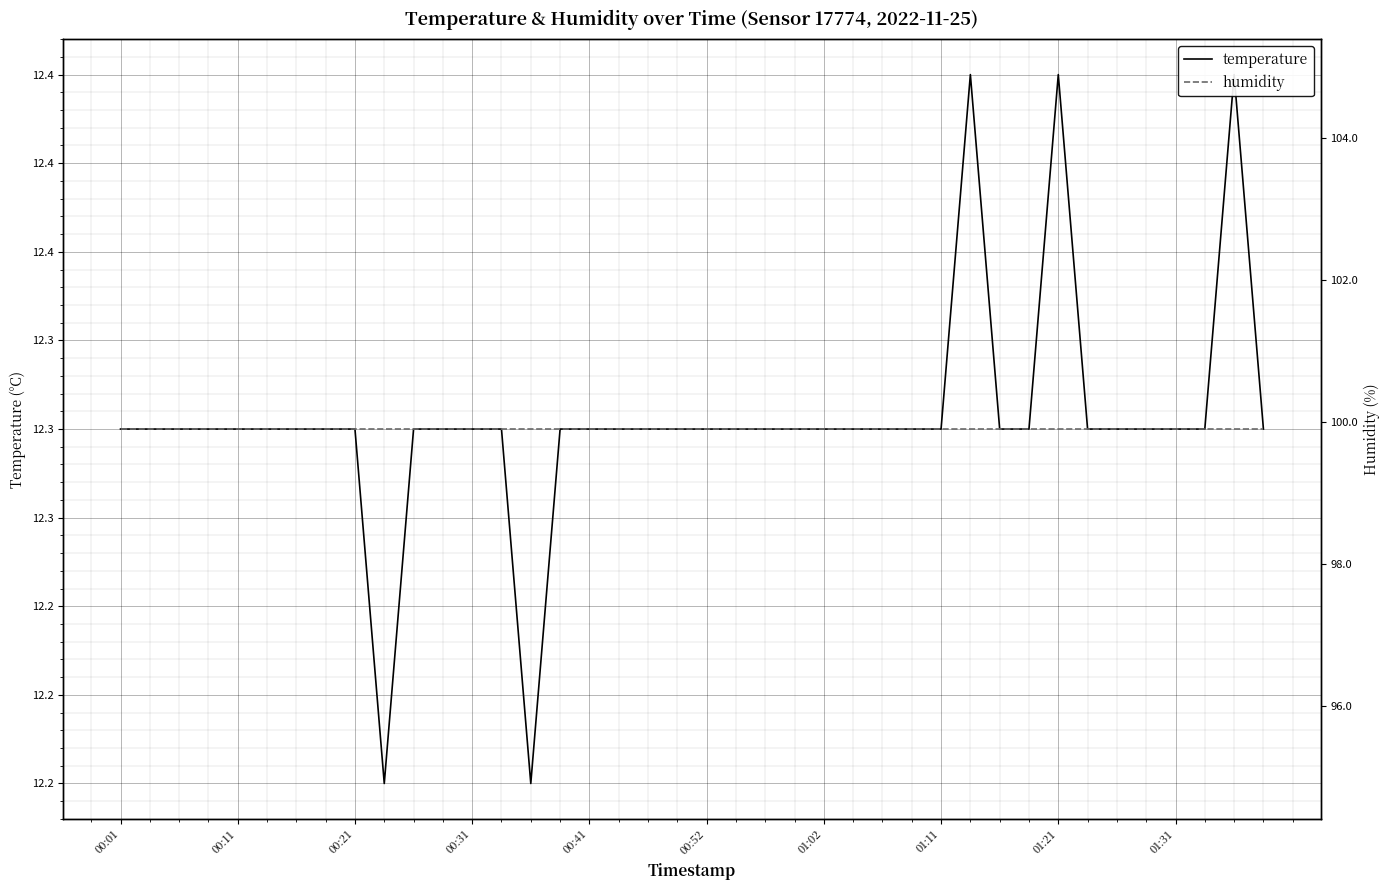

True or false: temperature has a value of 12.3 at 11.

True